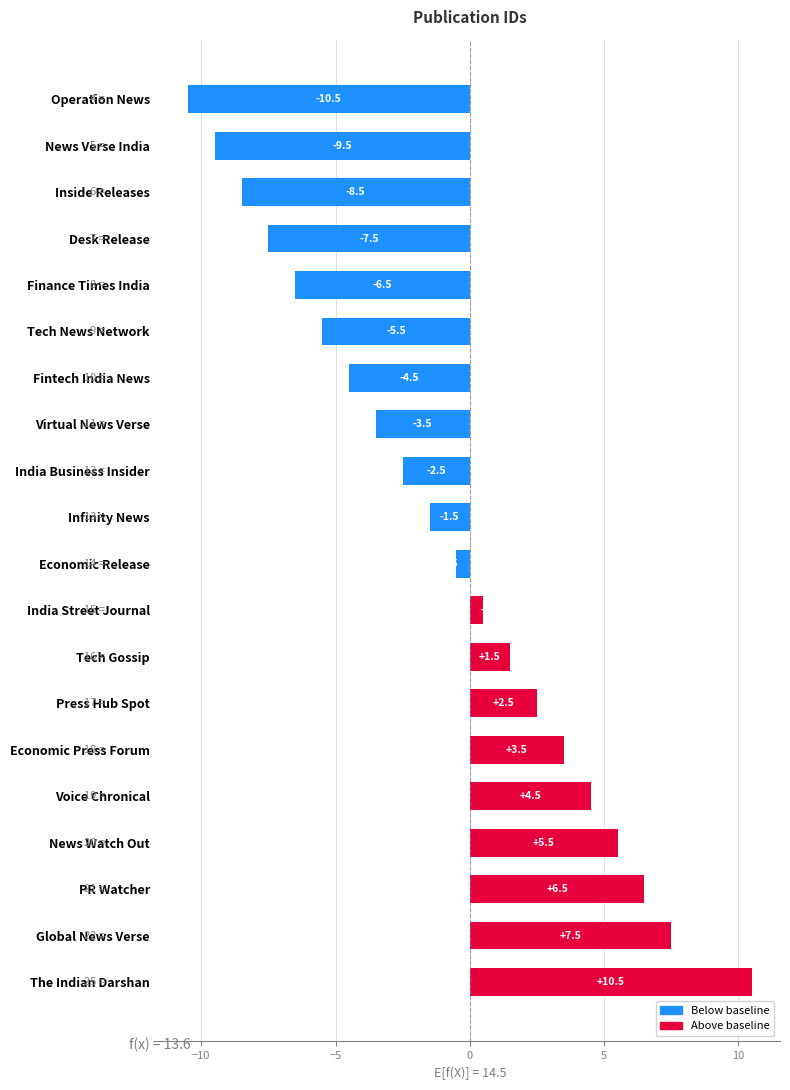

List the labels in order of value, smallest first.

Operation News, News Verse India, Inside Releases, Desk Release, Finance Times India, Tech News Network, Fintech India News, Virtual News Verse, India Business Insider, Infinity News, Economic Release, India Street Journal, Tech Gossip, Press Hub Spot, Economic Press Forum, Voice Chronical, News Watch Out, PR Watcher, Global News Verse, The Indian Darshan